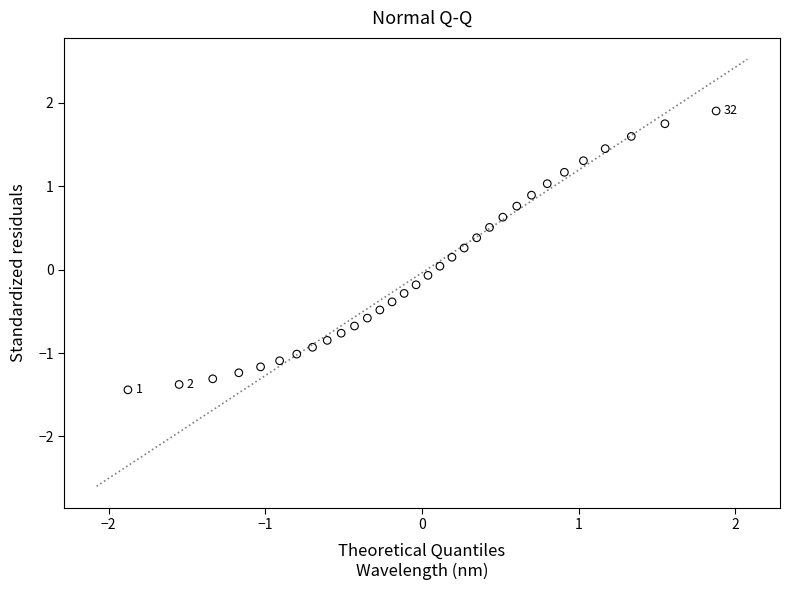

What is the range of Y values (max minus min)?

3.3